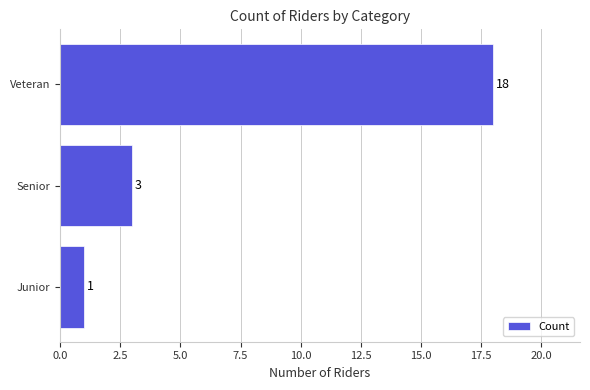

Between Veteran and Junior, which is larger?

Veteran